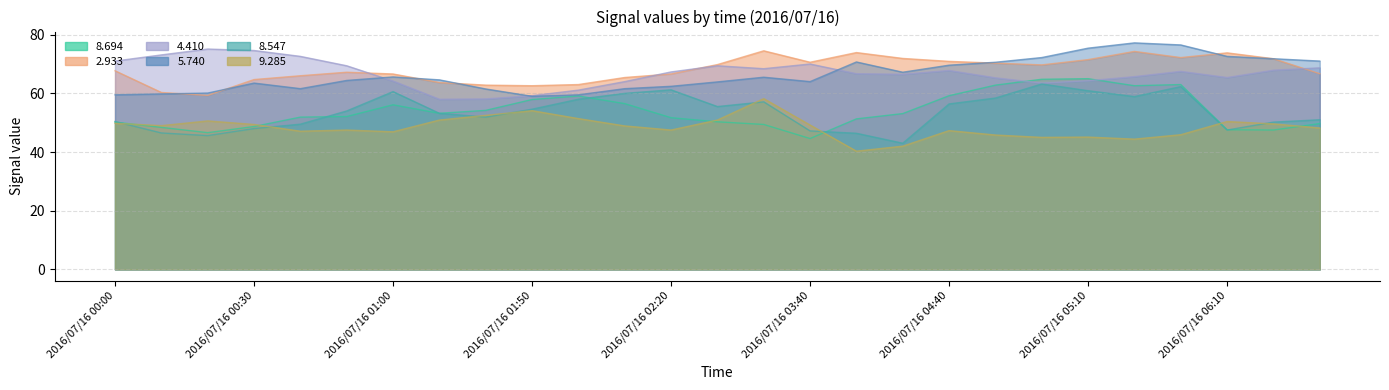

How many data points in   8.694 are less than 52?

13